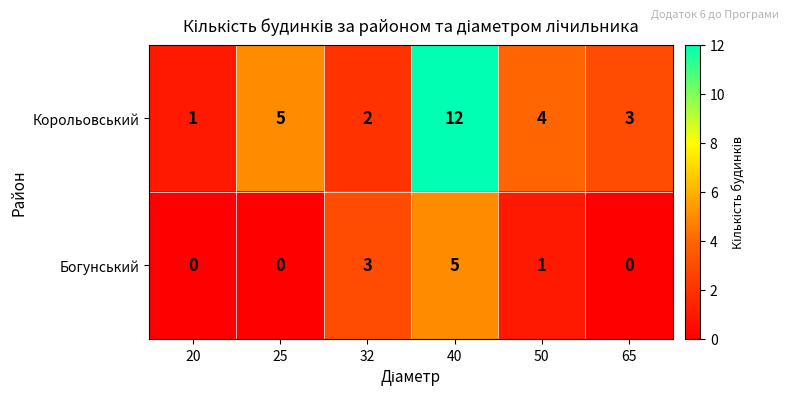

What is the sum of the Корольовський values at 40 and 20?

13